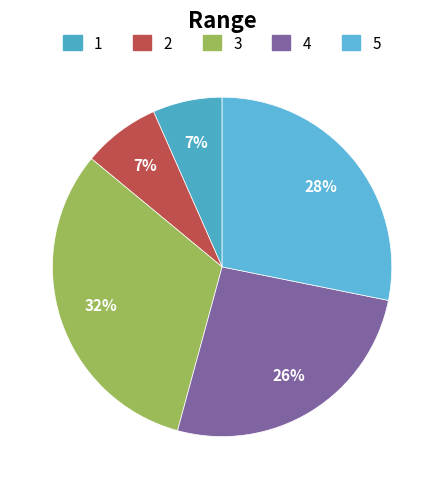

To the nearest percent, what is the difference between the largest and smallest slice percentages?

25%